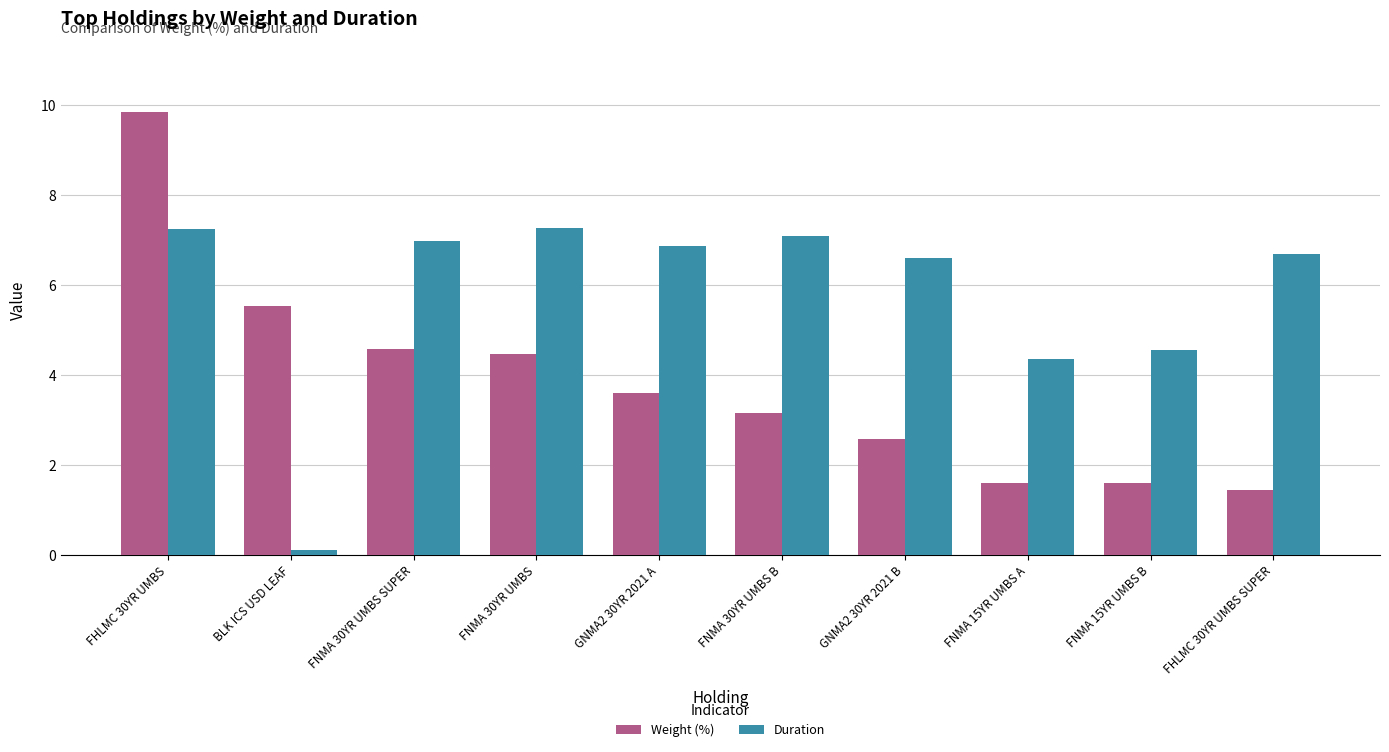

Read the Weight (%) value at GNMA2 30YR 2021 B.

2.6